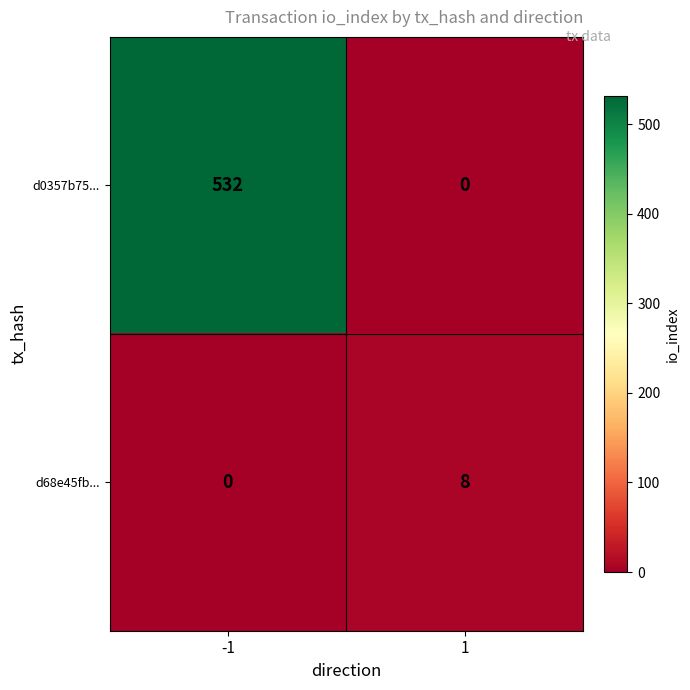

What is the highest value of the d68e45fb... series?

8